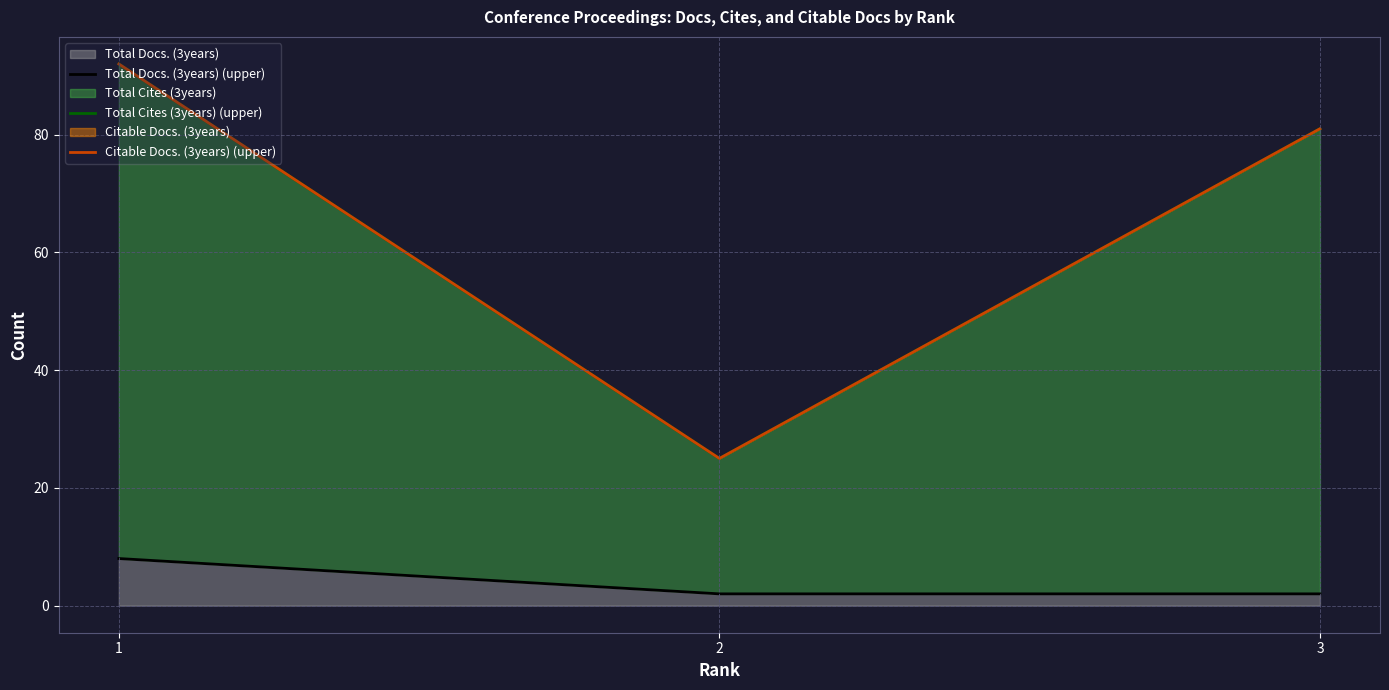

Where is Total Cites (3years) (upper) nearest to the value 58?

3